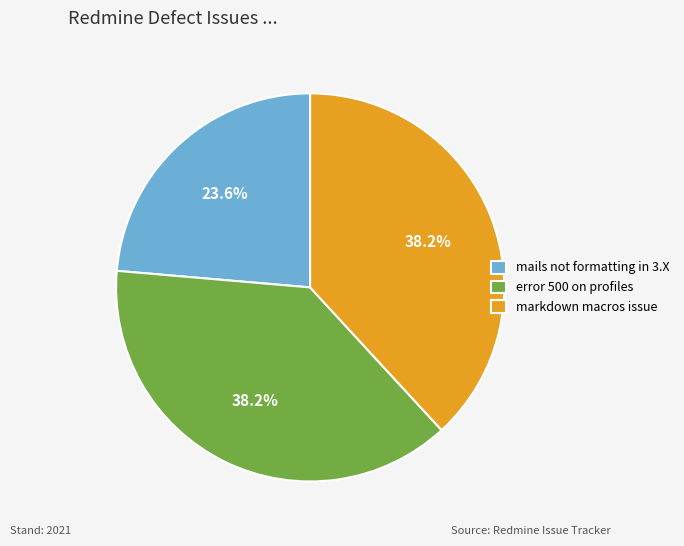

What is the smallest slice in the pie chart?

mails not formatting in 3.X